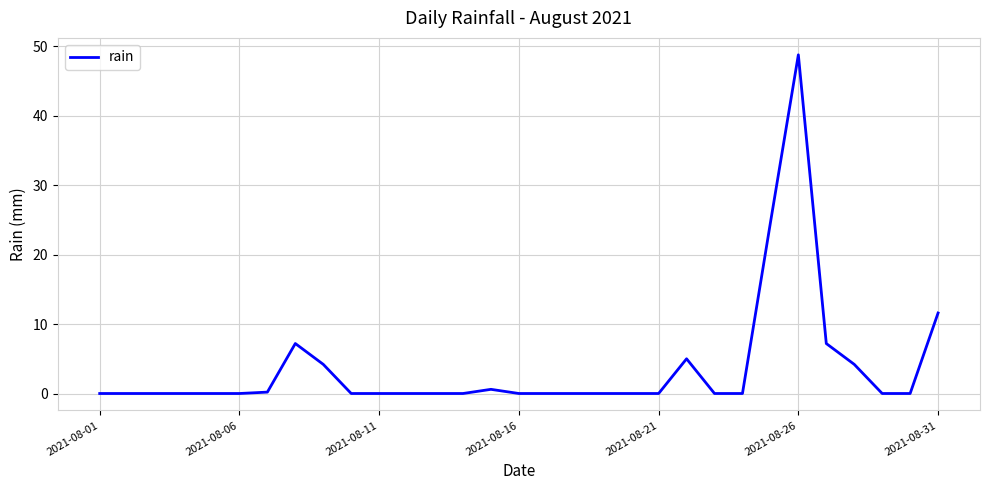

What is the greatest value displayed?

48.8